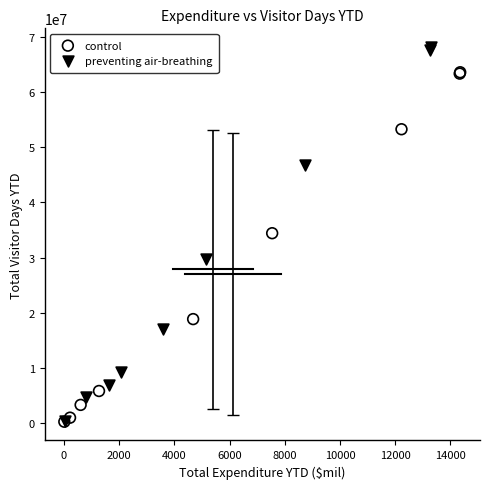

Which series reaches the maximum Y coordinate?

preventing air-breathing